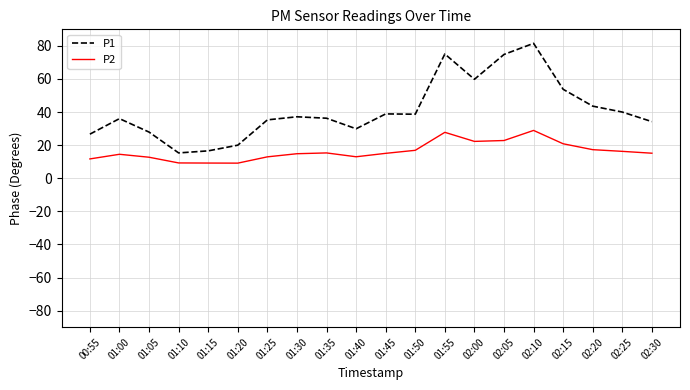

Which series has the largest total across all categories?

P1